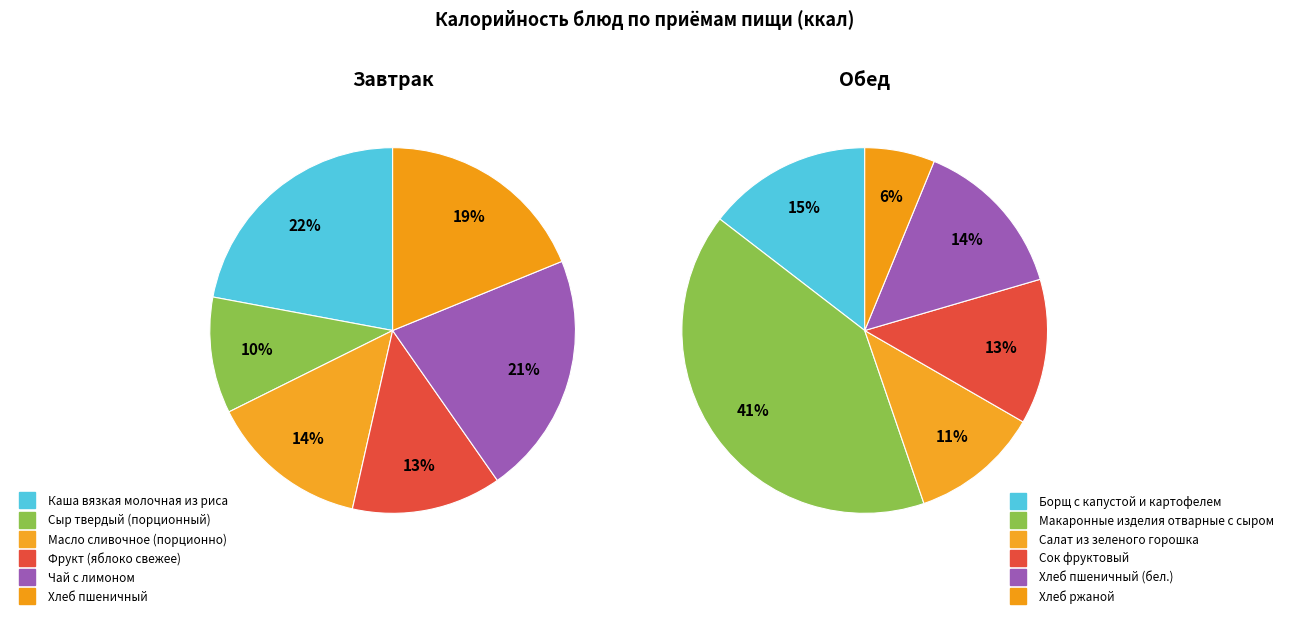

Is Хлеб пшеничный the majority of the pie?

No